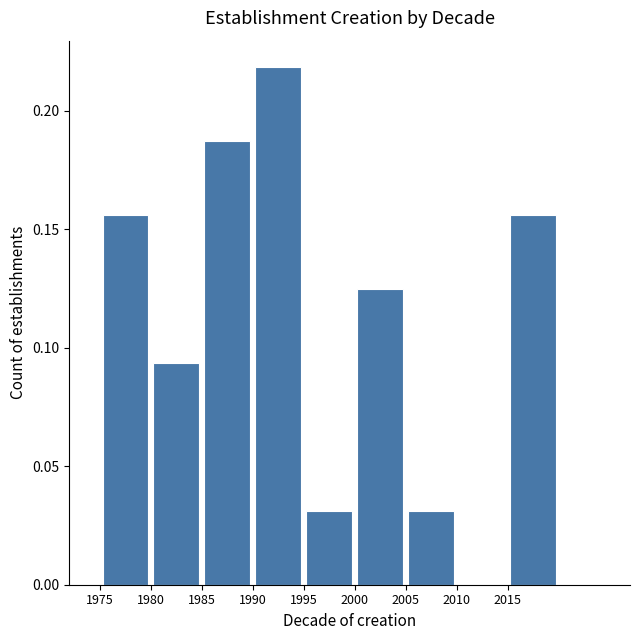

Reading left to right, list every bar in this chart as the range it spans on the x-axis followed by its height. The values are not printed on the chart, so give them approximately, as read against the axis.

1975 to 1980: 0.155
1980 to 1985: 0.095
1985 to 1990: 0.190
1990 to 1995: 0.220
1995 to 2000: 0.030
2000 to 2005: 0.125
2005 to 2010: 0.030
2010 to 2015: 0
2015 to 2020: 0.155